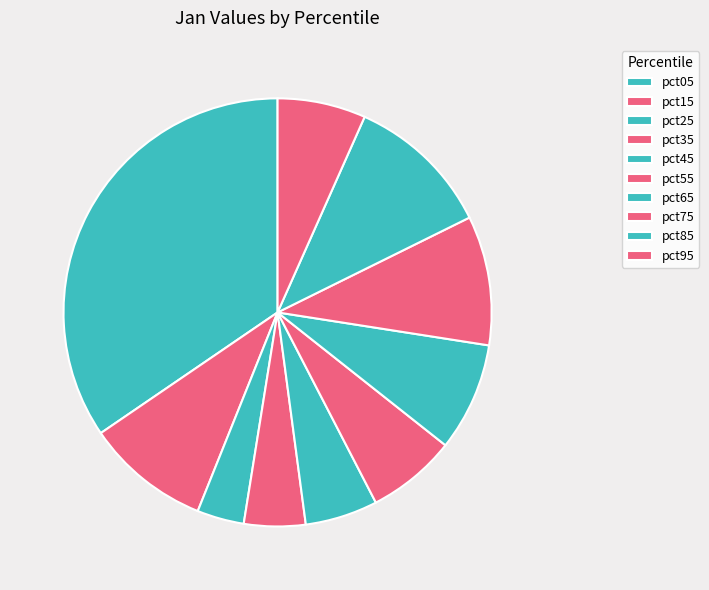

True or false: pct85 accounts for 20% of the total.

False